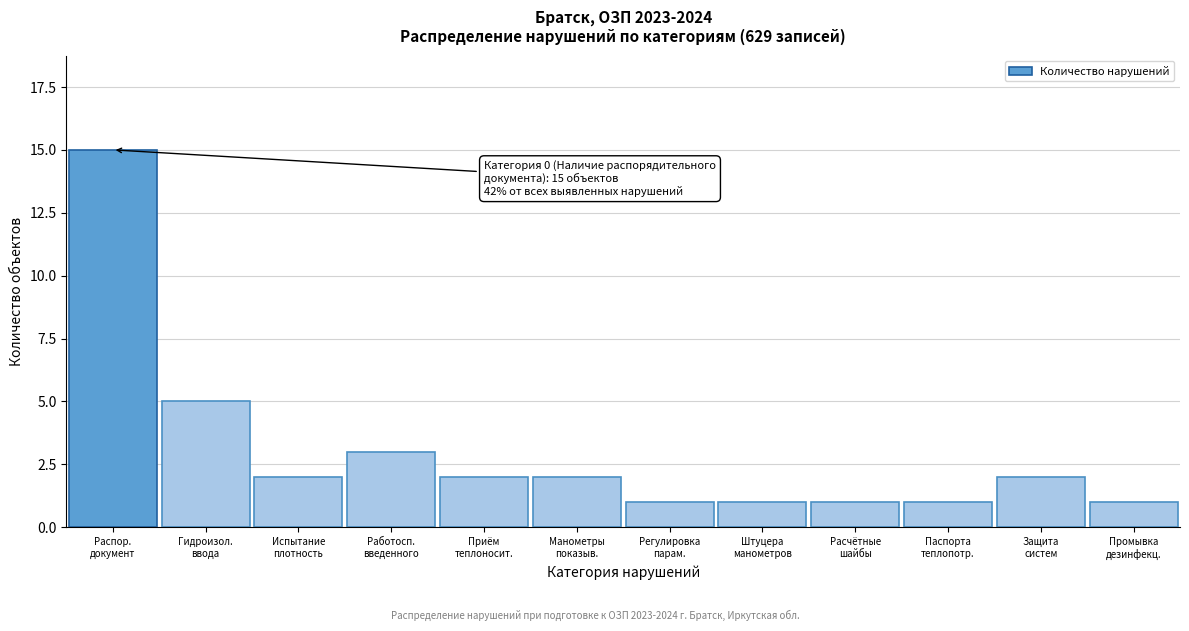

Reading right to left, extract all data points from this chart.

1	2	1	1	1	1	2	2	3	2	5	15